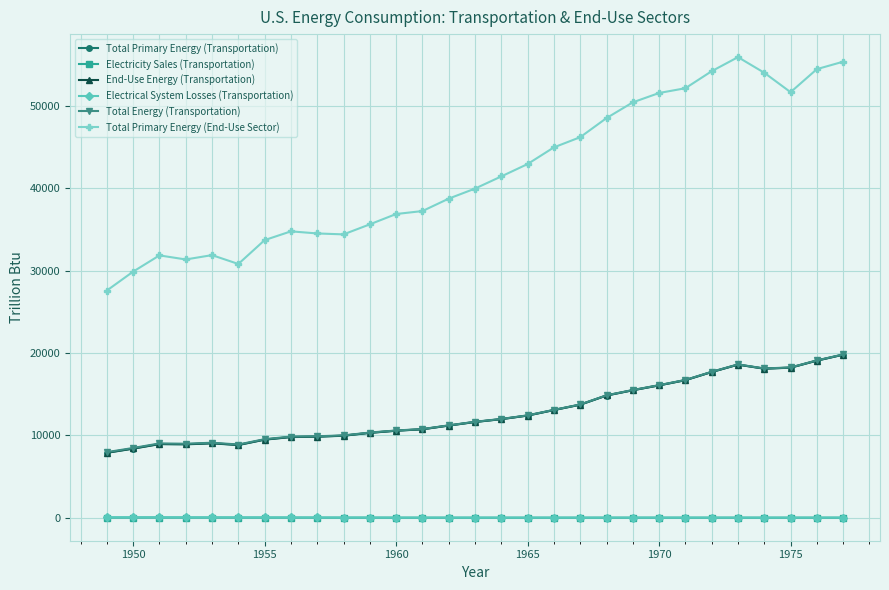

What is the maximum value shown in the chart?

55891.0